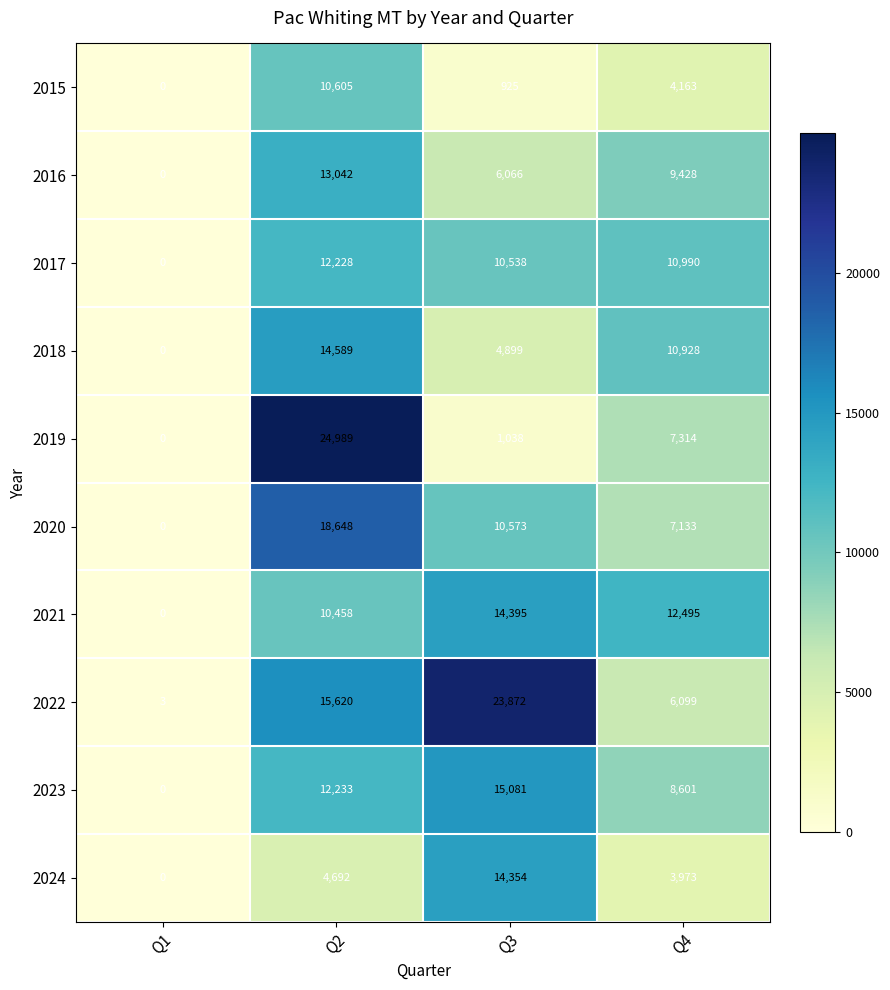

At which category does the chart reach its minimum across all series?

Q1